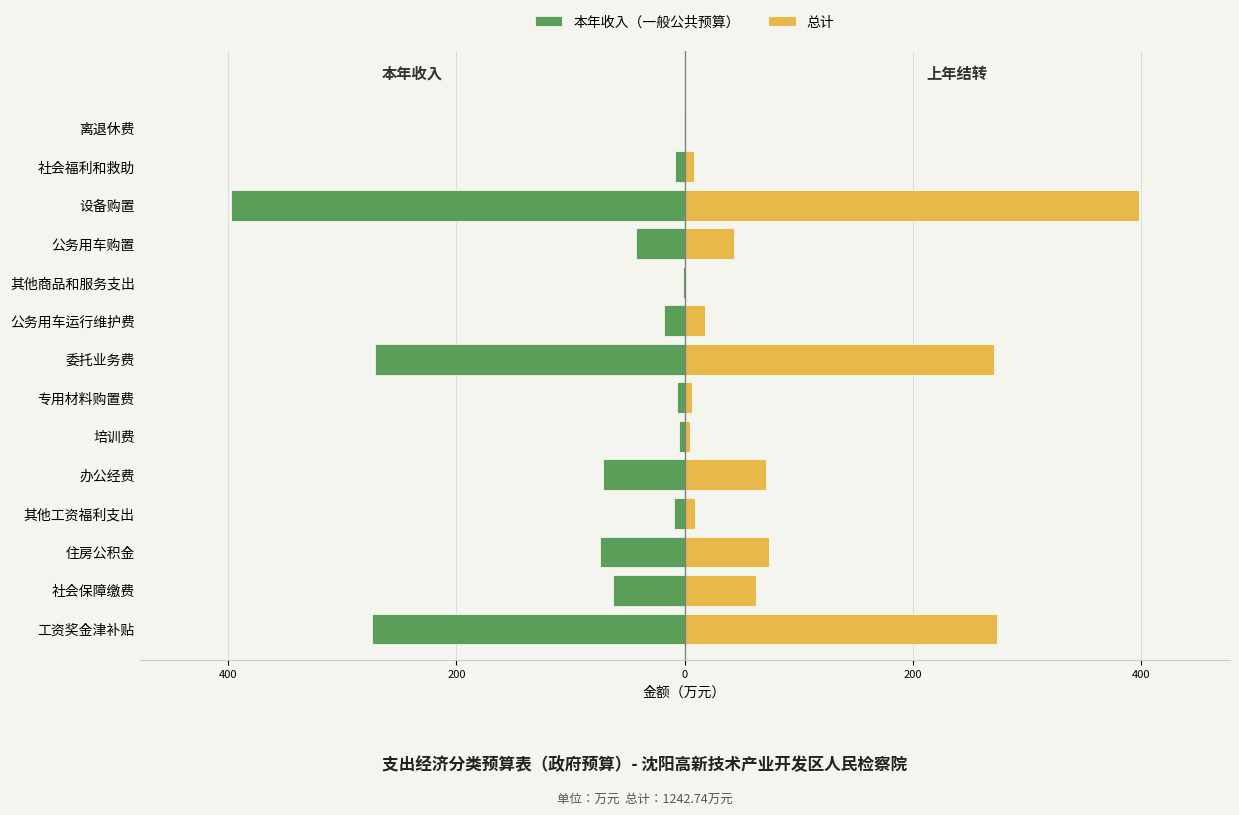

Is it true that 本年收入（一般公共预算） equals -0.3 at 其他商品和服务支出?

False